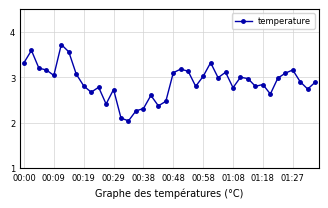

What is the difference between the second highest and second lowest values?

1.5